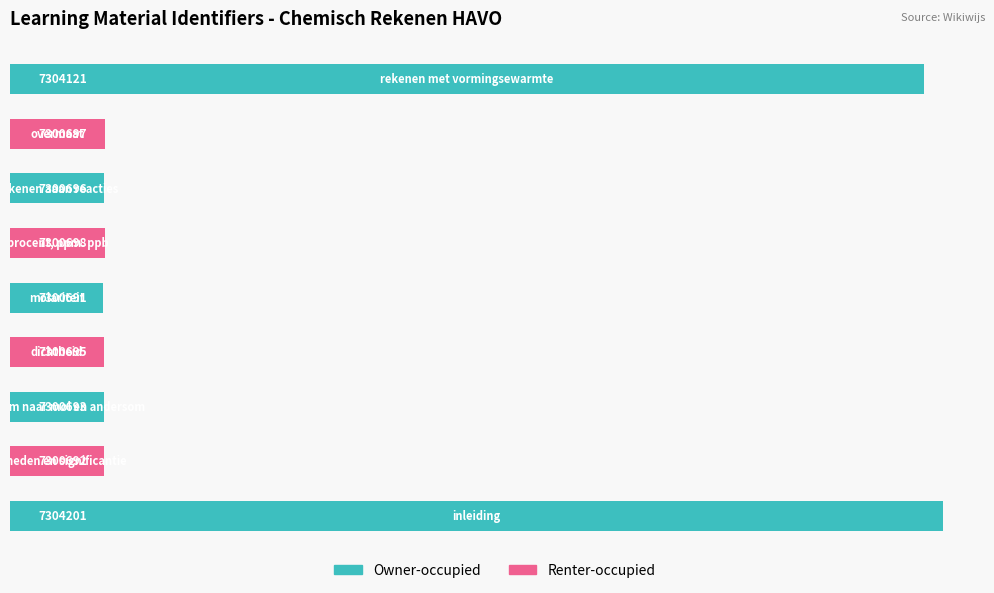

Which label corresponds to the smallest value in the chart?

molariteit